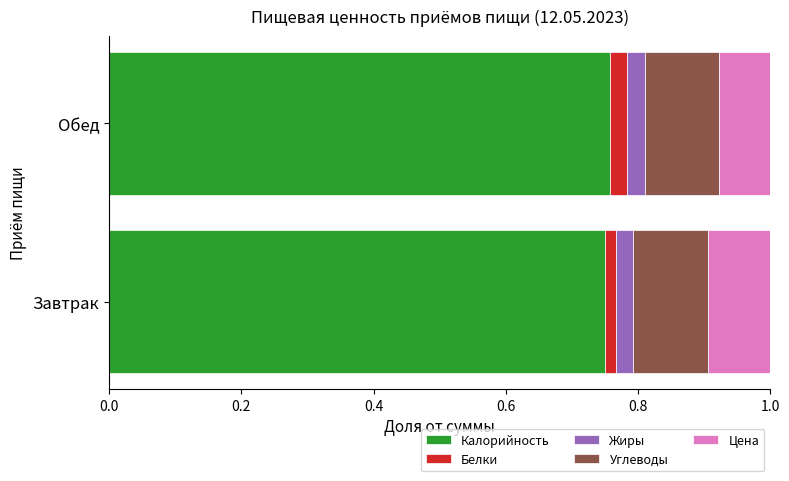

What is the total value across all series at Обед?

1.0